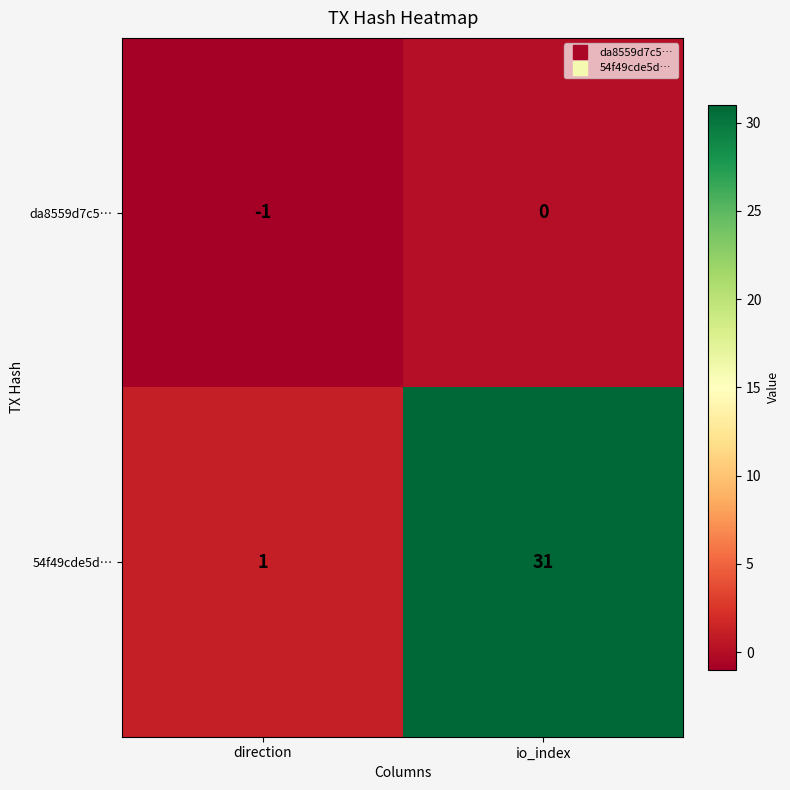

Between direction and io_index, which series saw the biggest shift?

54f49cde5d…